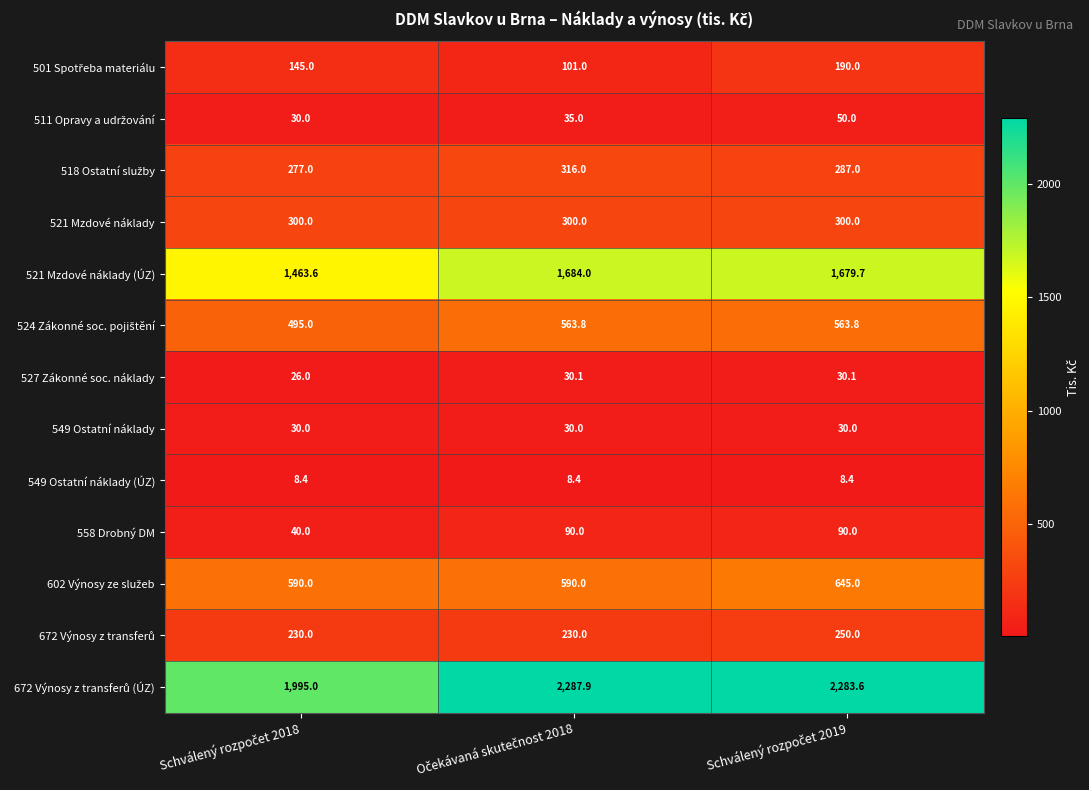

What is the difference between the second highest and minimum values in the 558 Drobný DM series?

50.0